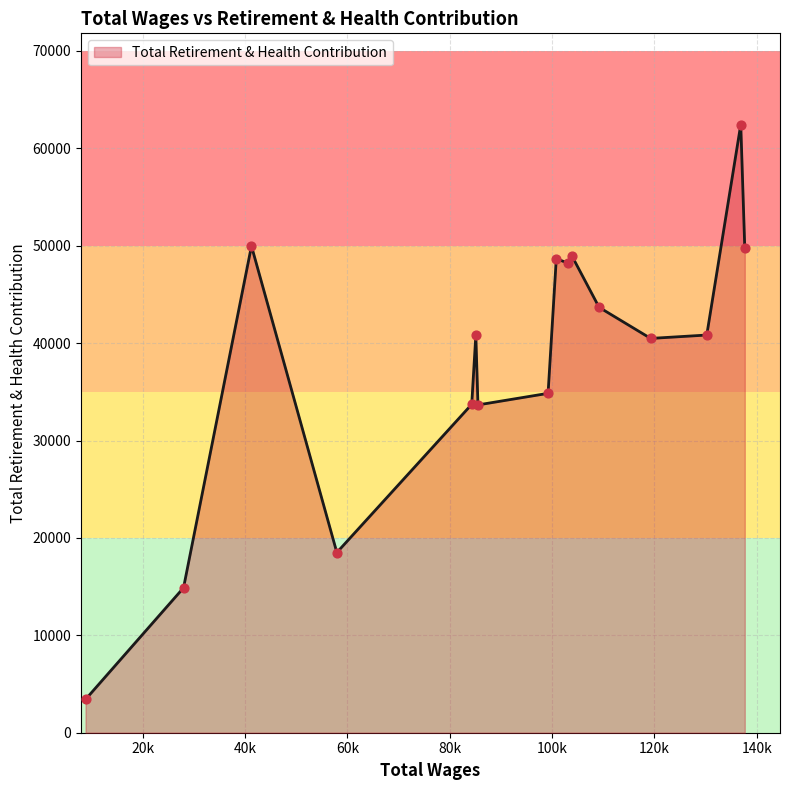

What is the smallest value displayed?

3422